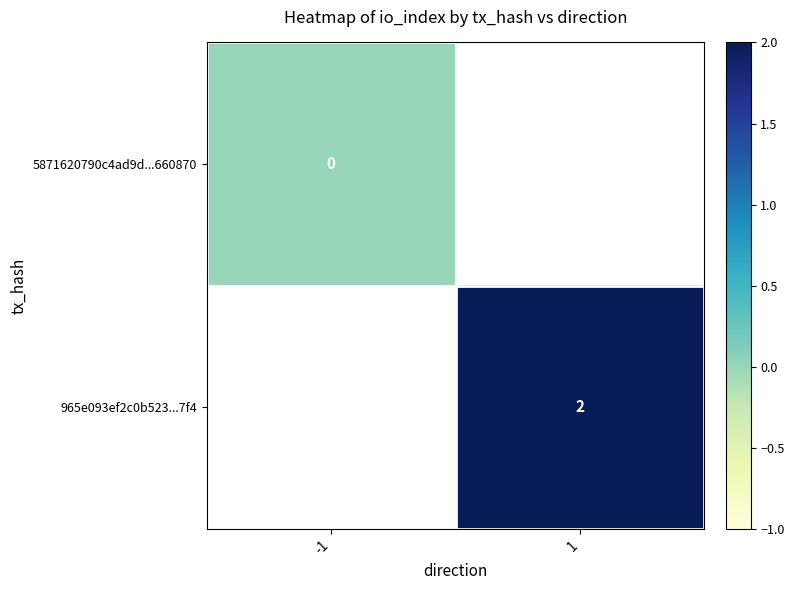

At how many categories does at least one series exceed 1?

1